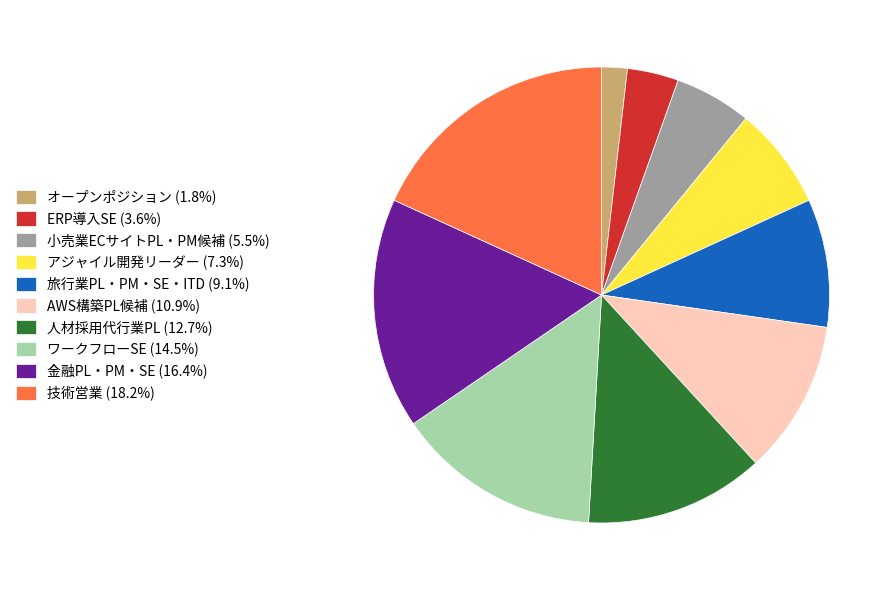

How many slices are in this pie chart?

10